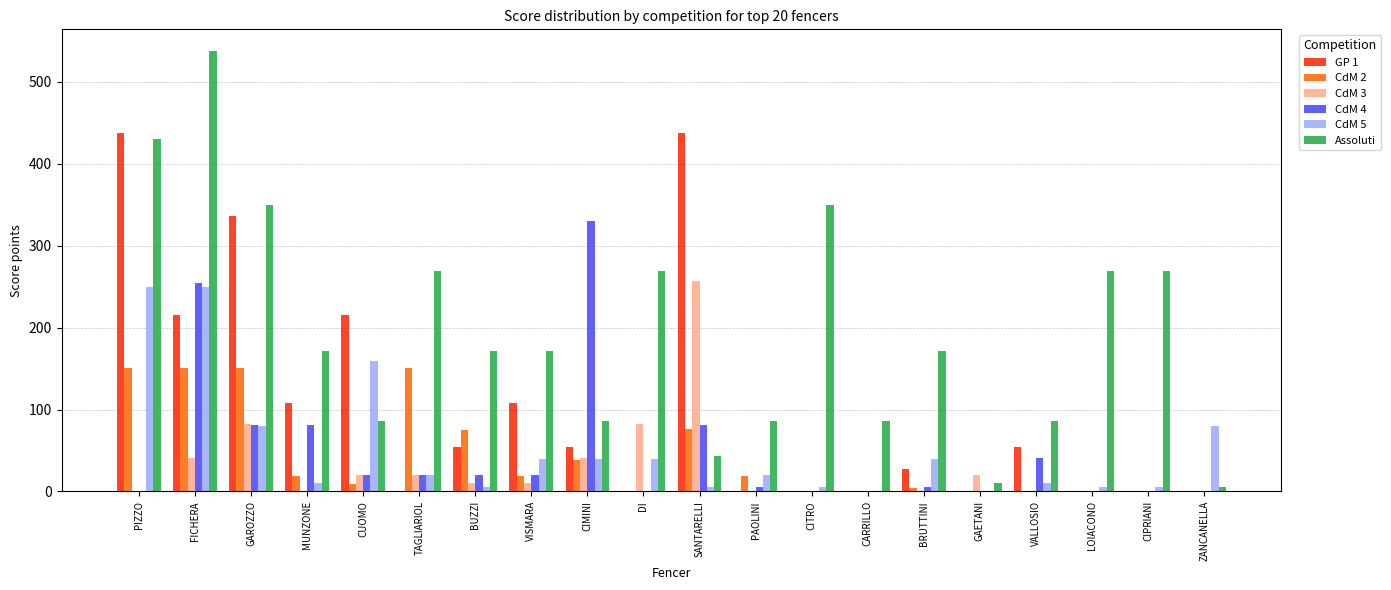

Which series changed the most between FICHERA and CARRILLO?

Assoluti